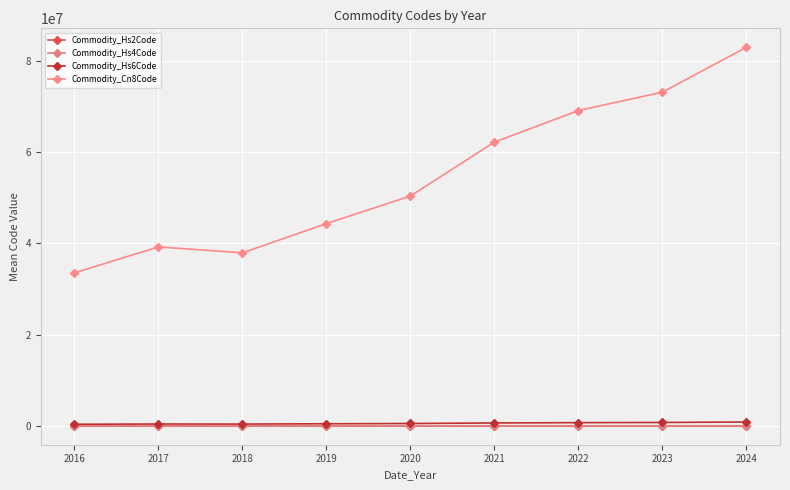

True or false: Commodity_Hs4Code and Commodity_Hs6Code intersect in this chart.

False